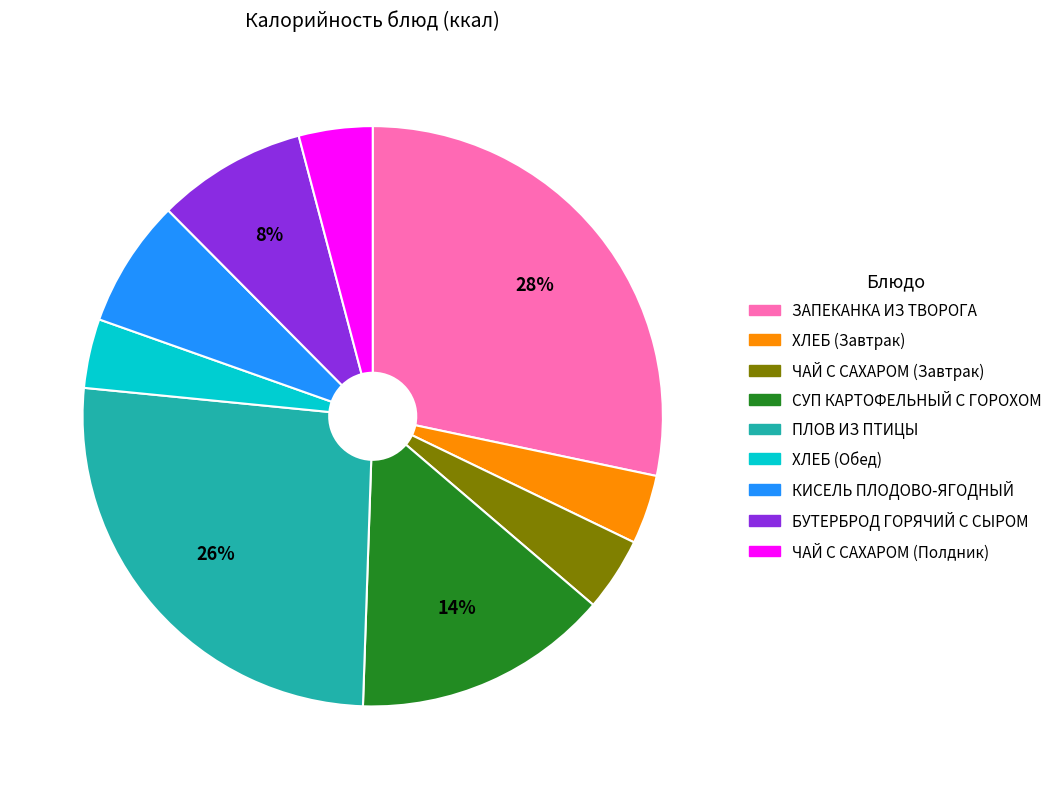

How many slices are in this pie chart?

9